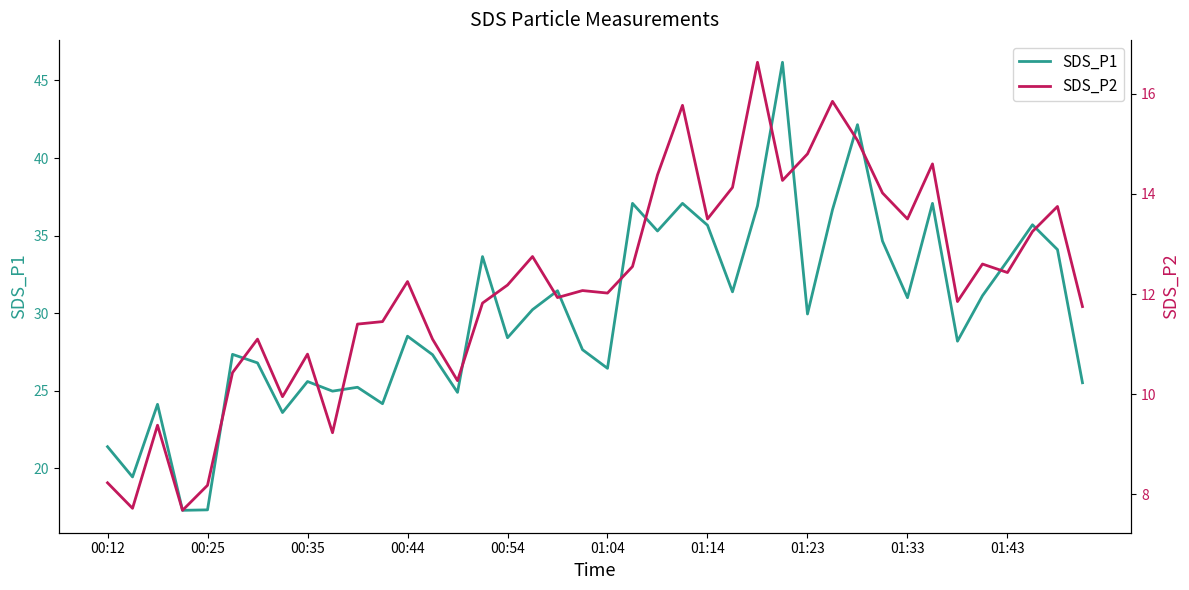

In SDS_P1, how many points are higher than both neighbors (excluding endpoints)?

13